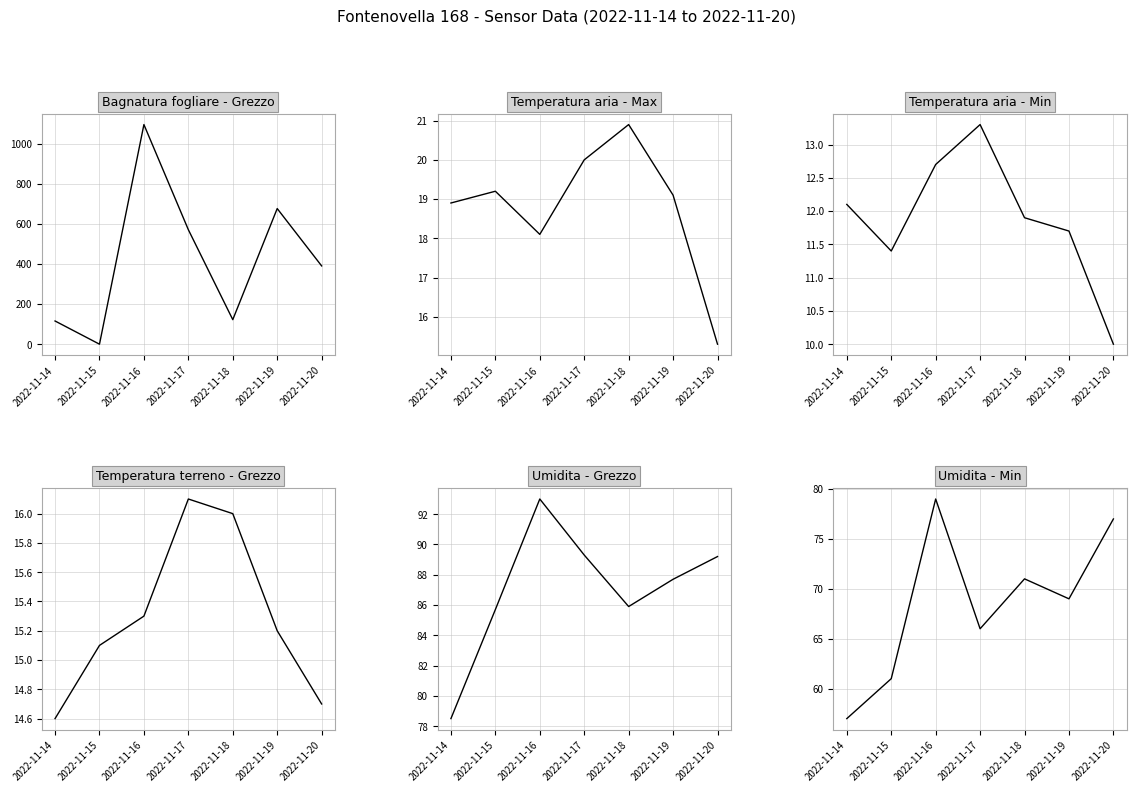

True or false: Temperatura aria - Max and Temperatura terreno - Grezzo intersect in this chart.

False